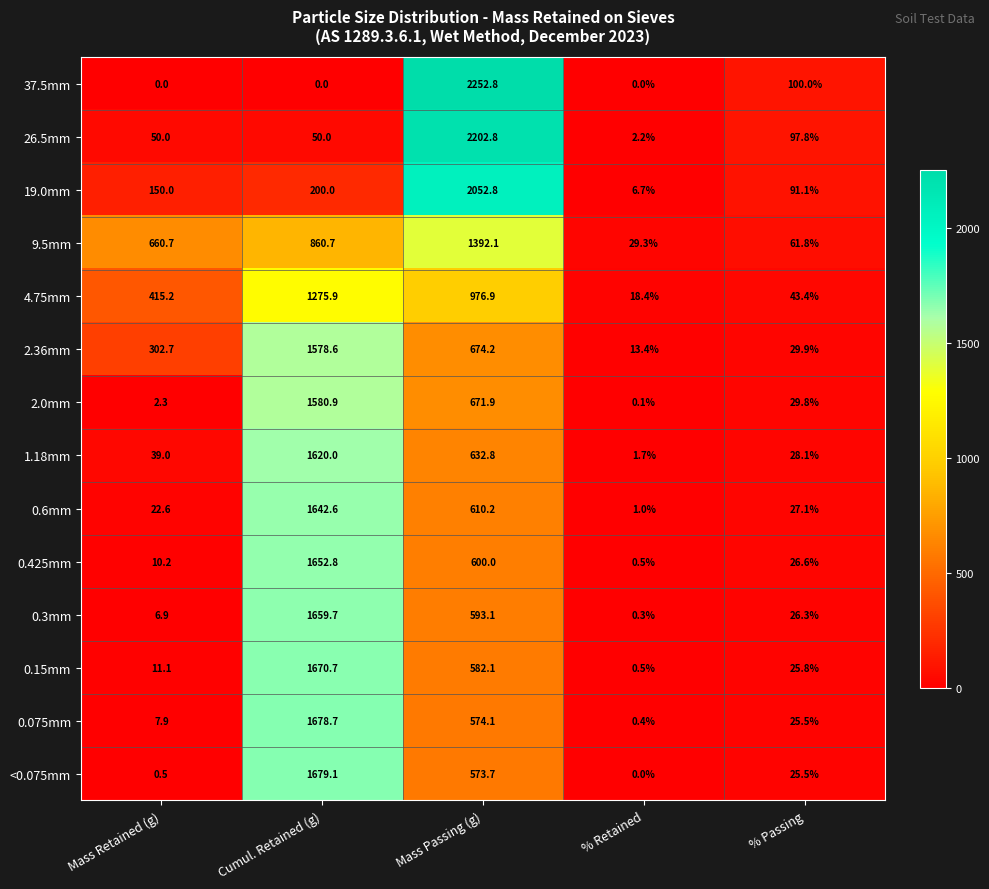

Is it true that 26.5mm equals 50.0 at Cumul. Retained (g)?

True